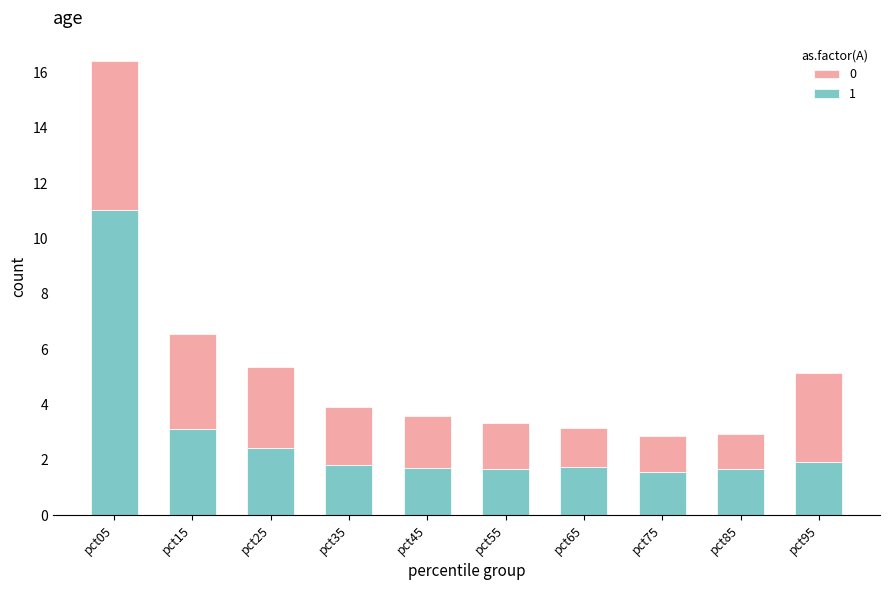

What is the total value across all series at pct35?

3.9